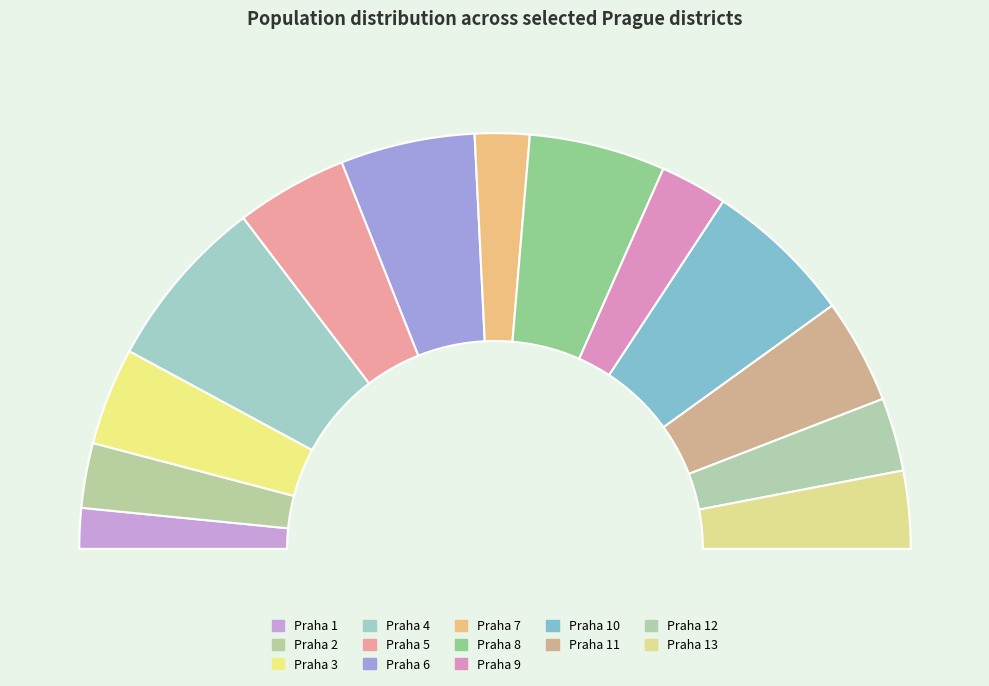

What is the total percentage of Praha 13 and Praha 6?

16.5%